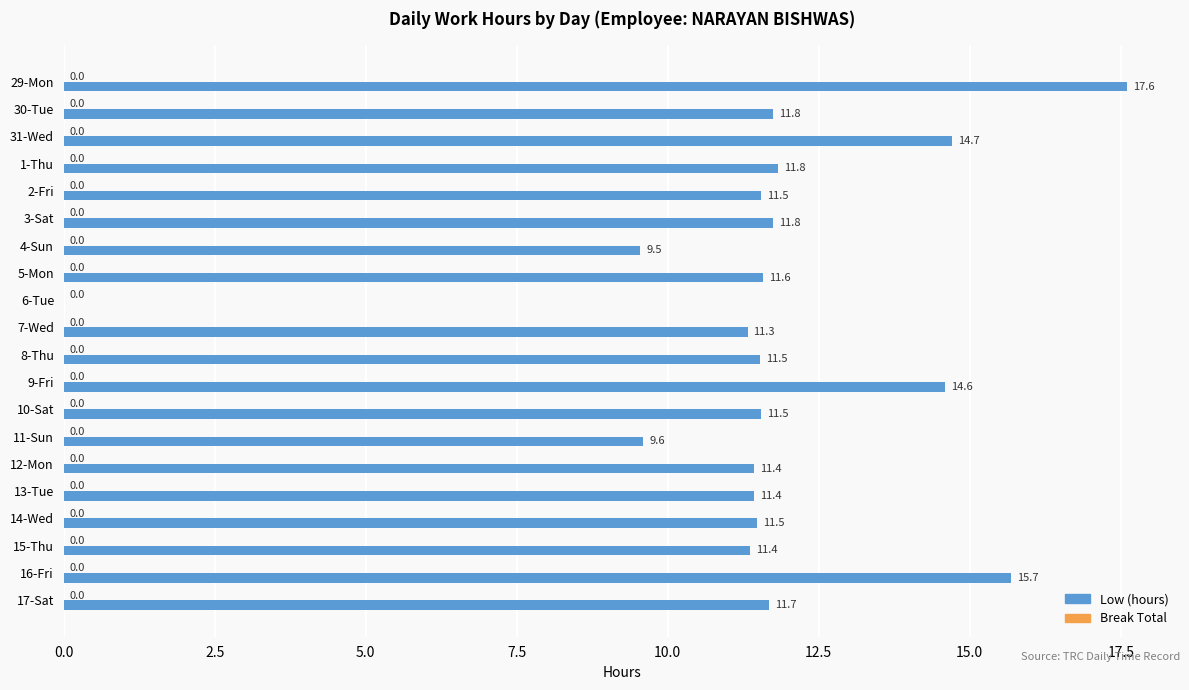

What is the sum of the values at 16-Fri and 2-Fri?

27.2